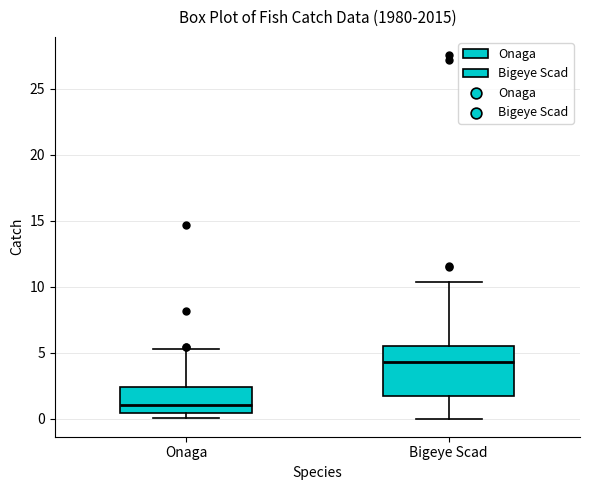

Reading left to right, read every box against the y-axis: the position of its median line, the range the box covers, and the ends of its whiskers. The values are not printed on the chart, so give them approximately, as read against the axis.

Onaga: median 1.0, box 0.5 to 2.5, whiskers 0.0 to 5.5
Bigeye Scad: median 4.5, box 1.5 to 5.5, whiskers 0.0 to 10.5